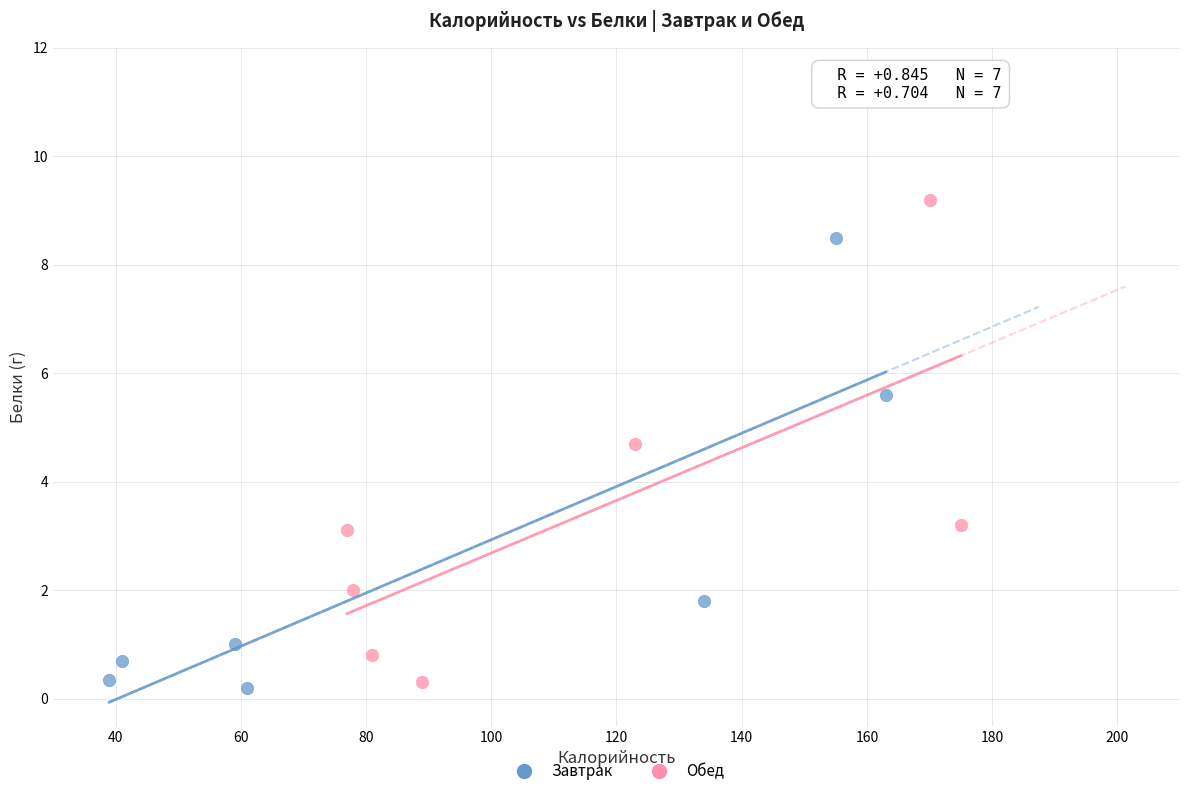

Which series contains the highest Y value?

Обед